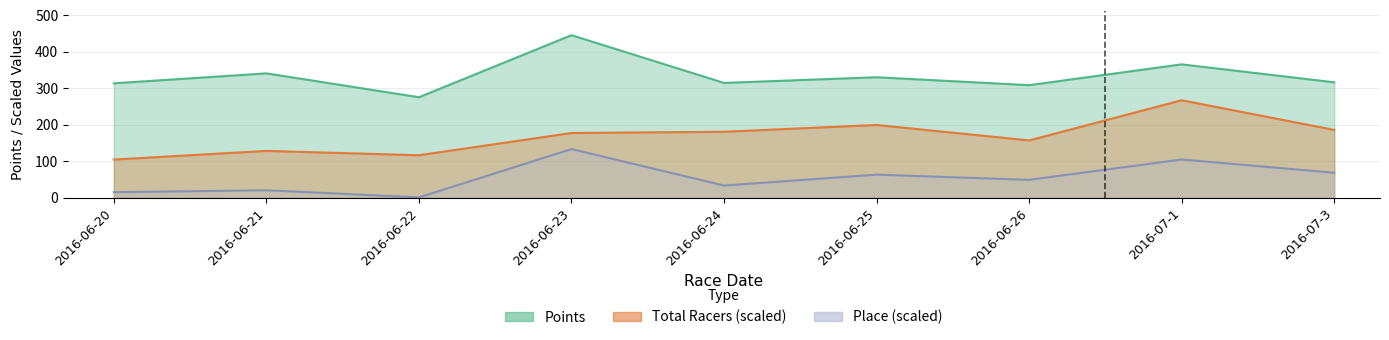

Which category has the highest value across all series?

2016-06-23